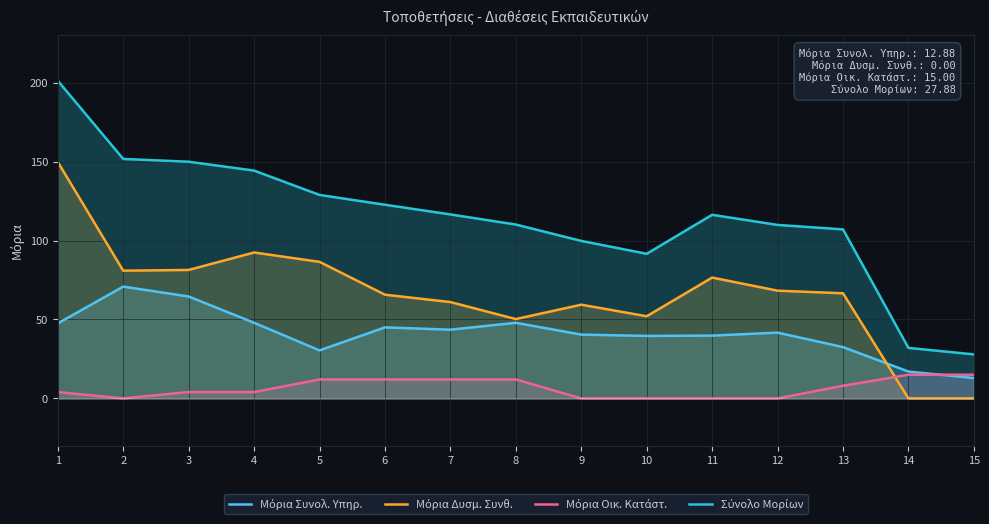

Rank the categories by Μόρια Οικ. Κατάστ. value from highest to lowest.

14, 15, 5, 6, 7, 8, 13, 1, 3, 4, 2, 9, 10, 11, 12